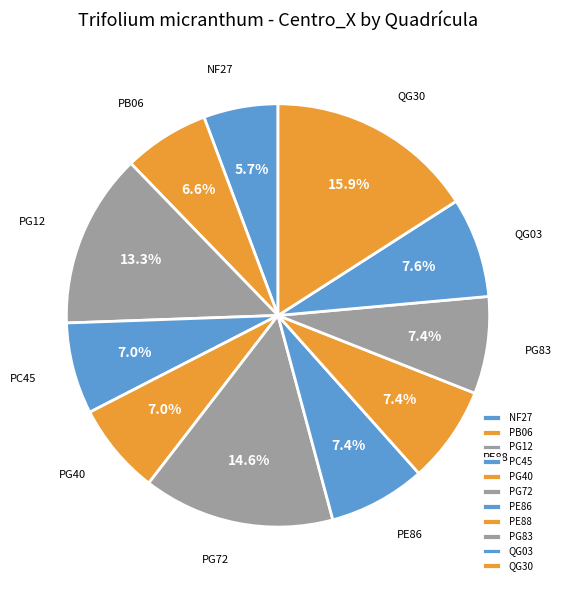

Does QG30 represent more than half of the total?

No